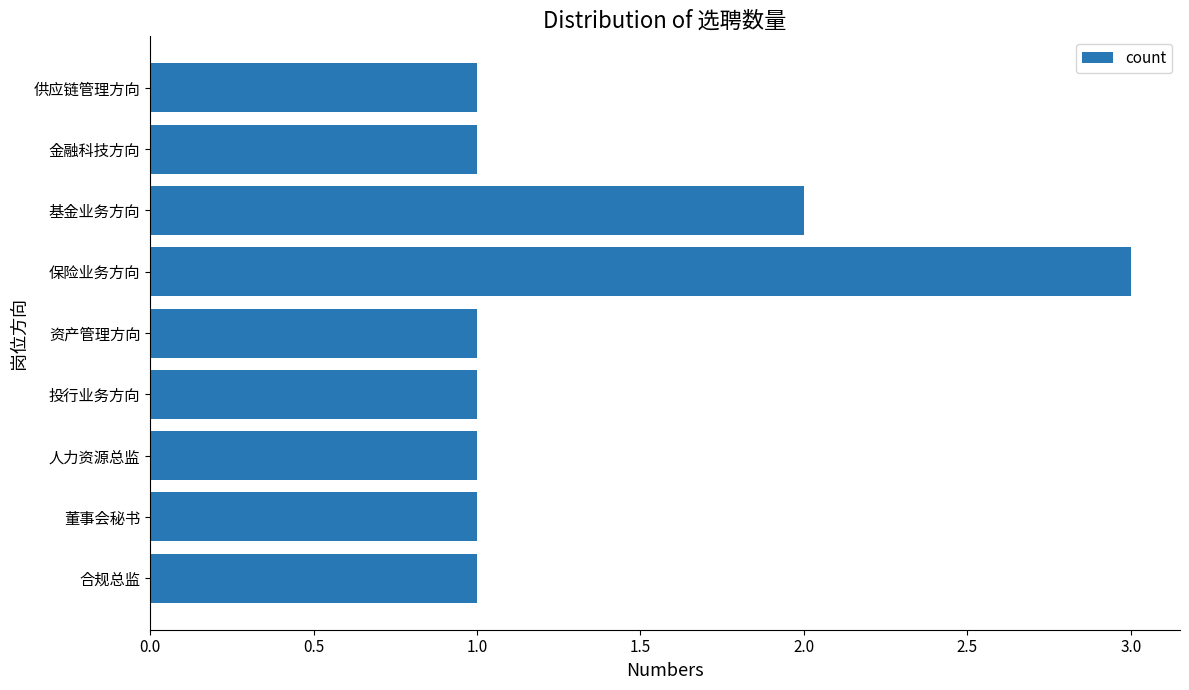

What is the sum of all values?

12